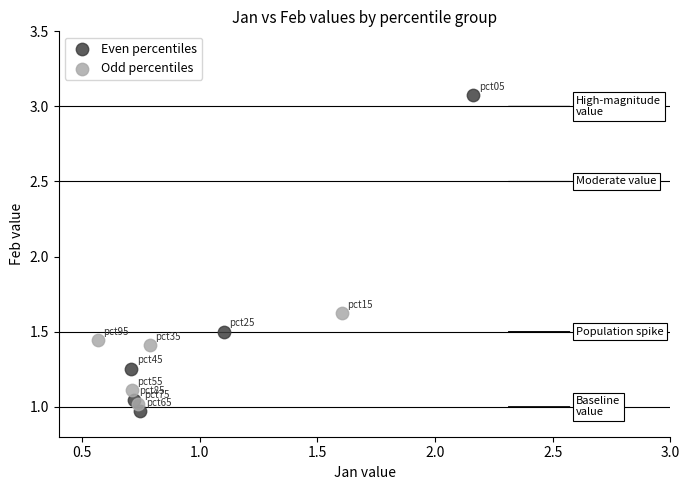

Which series contains the highest Y value?

Even percentiles